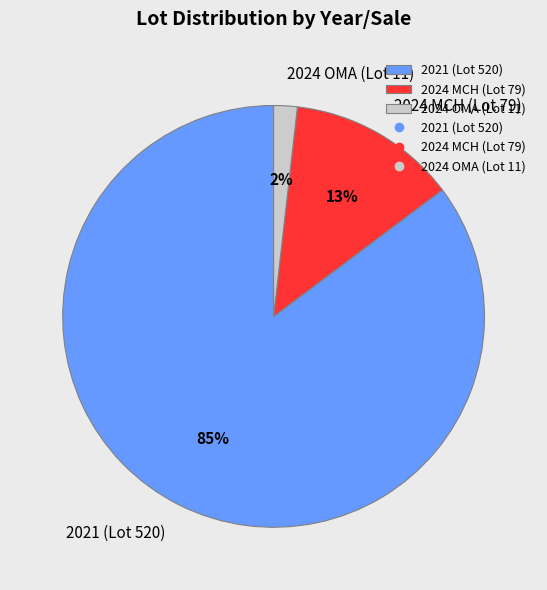

Rank the categories by value from highest to lowest.

2021 (Lot 520), 2024 MCH (Lot 79), 2024 OMA (Lot 11)